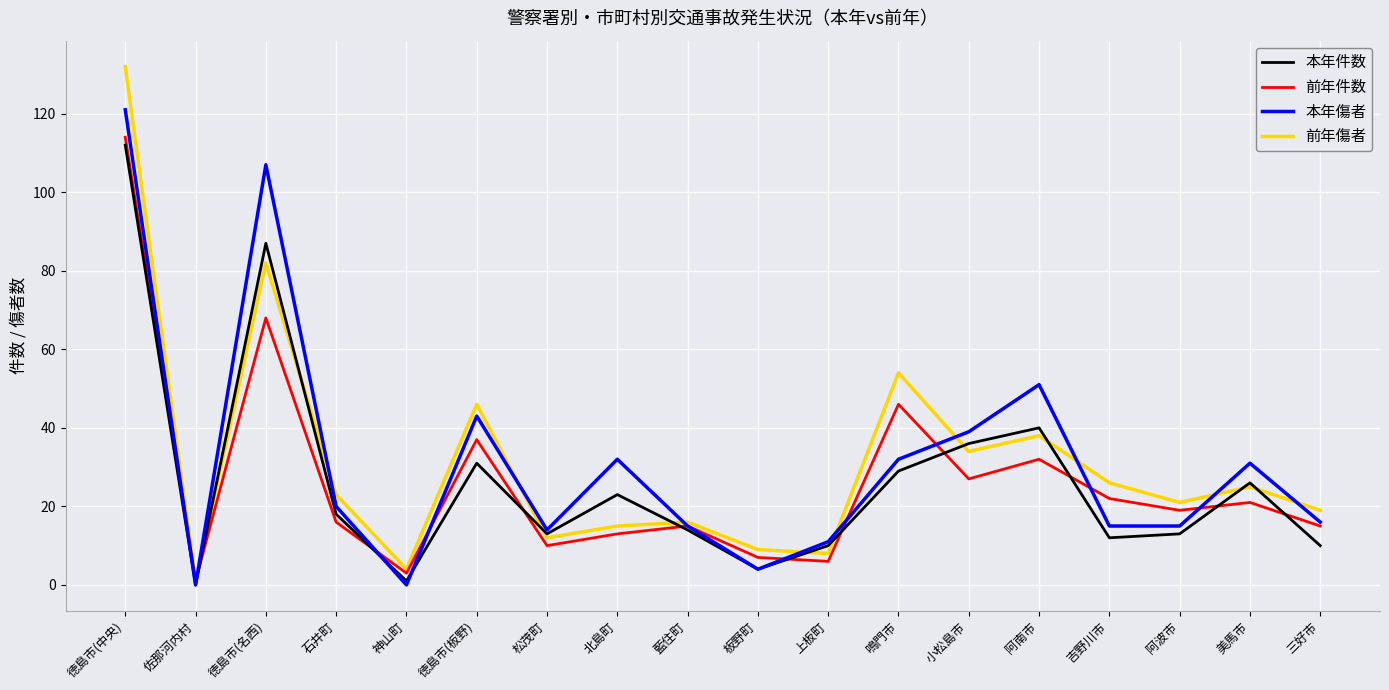

Is the value of 本年件数 at 吉野川市 greater than the value of 前年件数 at 徳島市(名西)?

No